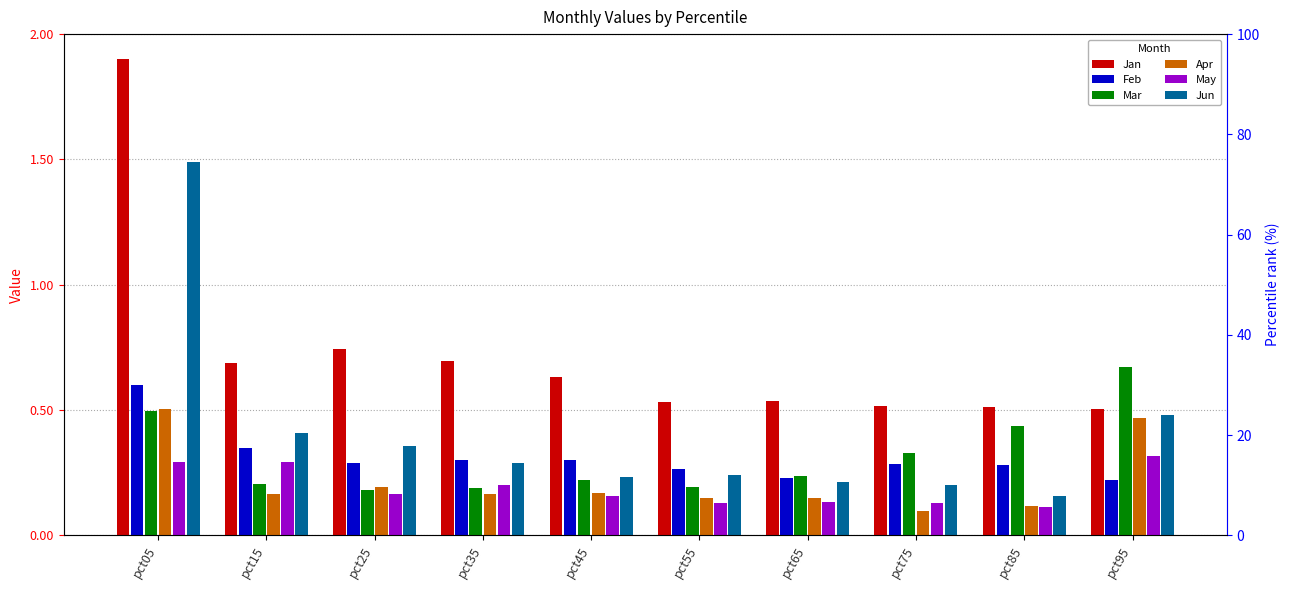

Where is May nearest to the value 0?

pct85